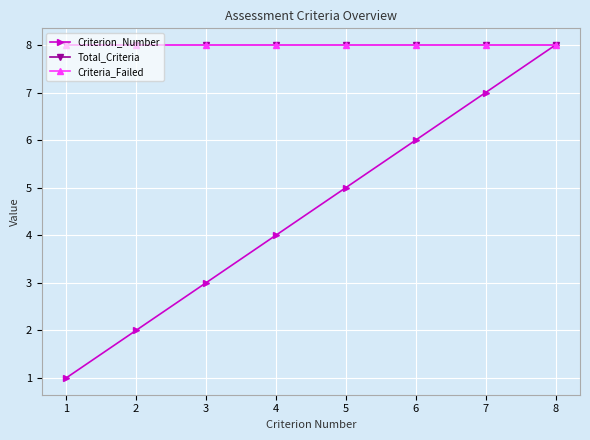

Which category has the lowest value in the Criteria_Failed series?

1